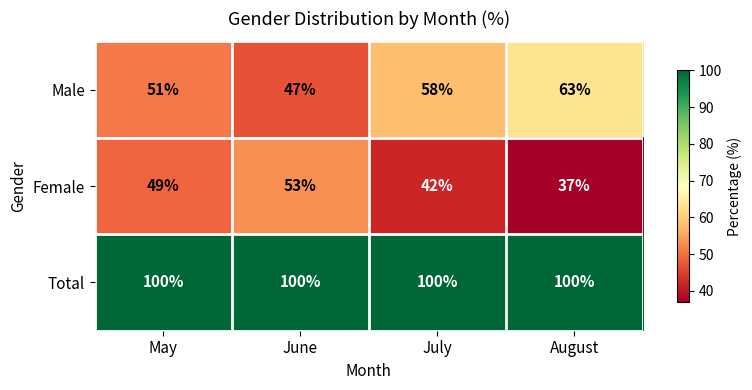

Which label corresponds to the smallest value in the chart?

August